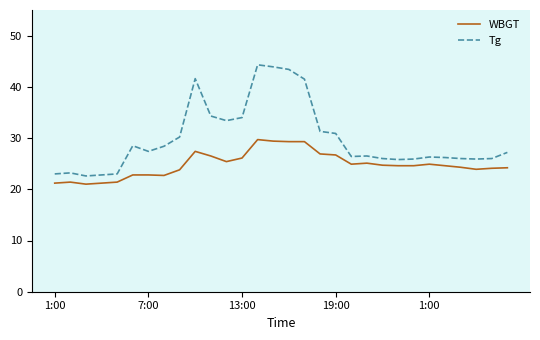

True or false: WBGT and Tg cross at least once.

False